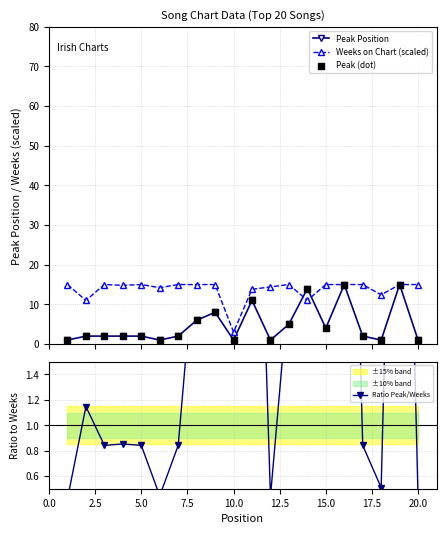

What is the lowest value of the Weeks on Chart (scaled) series?

3.0